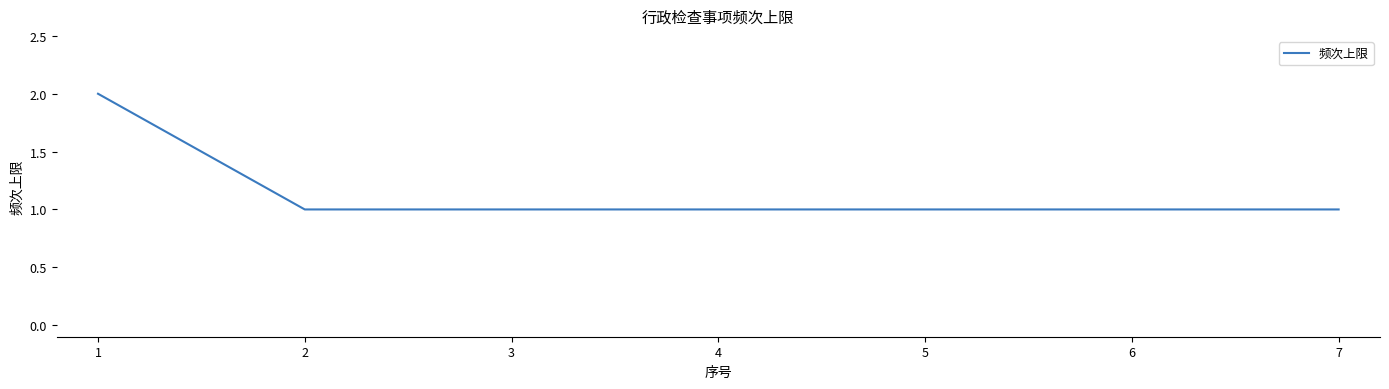

The chart shows a value of 1 at 7. True or false?

True